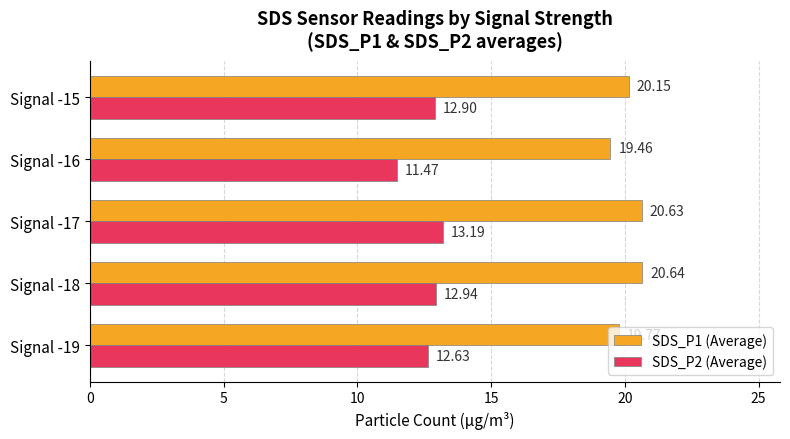

What is the sum of all SDS_P2 (Average) values?

63.1